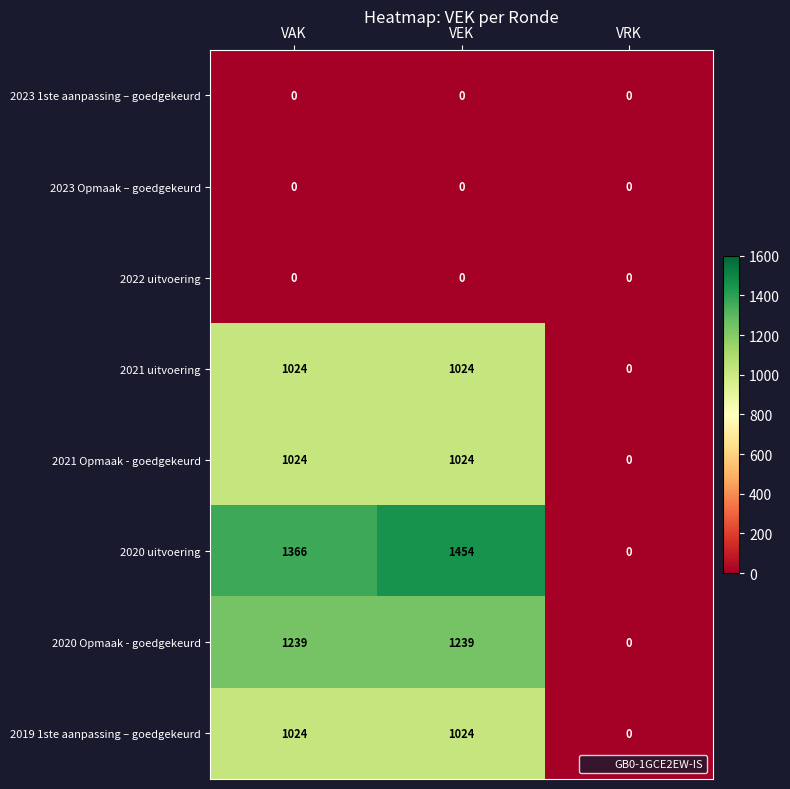

The 2020 uitvoering series shows 2158 at VAK. True or false?

False